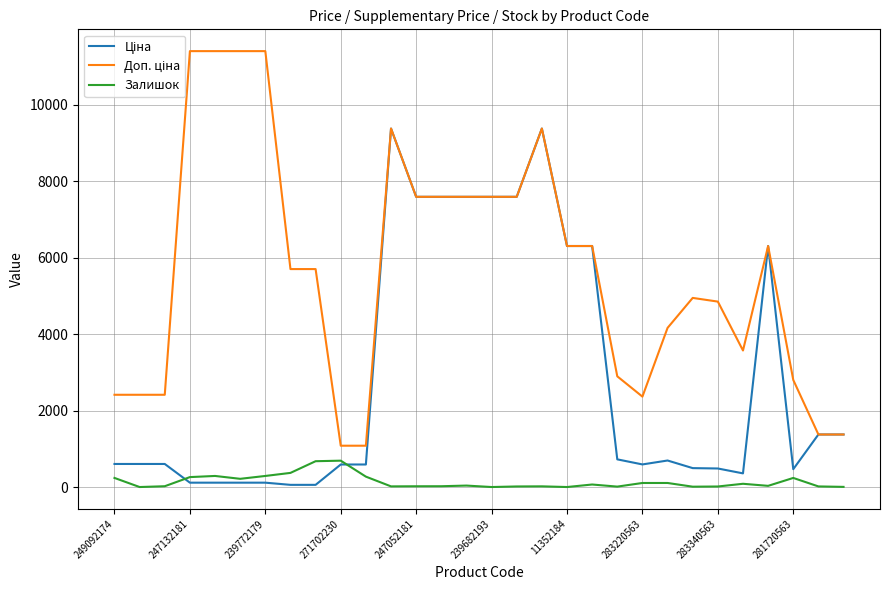

What is the maximum value shown in the chart?

11410.0